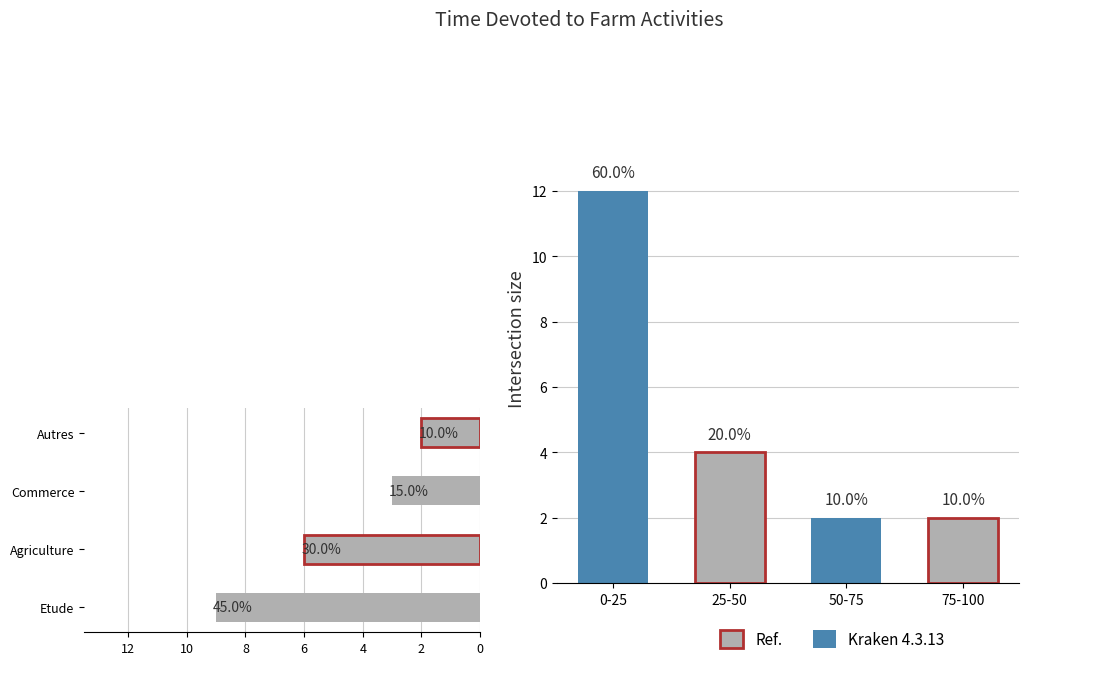

What is the difference between the maximum and minimum values in the Count series?

10